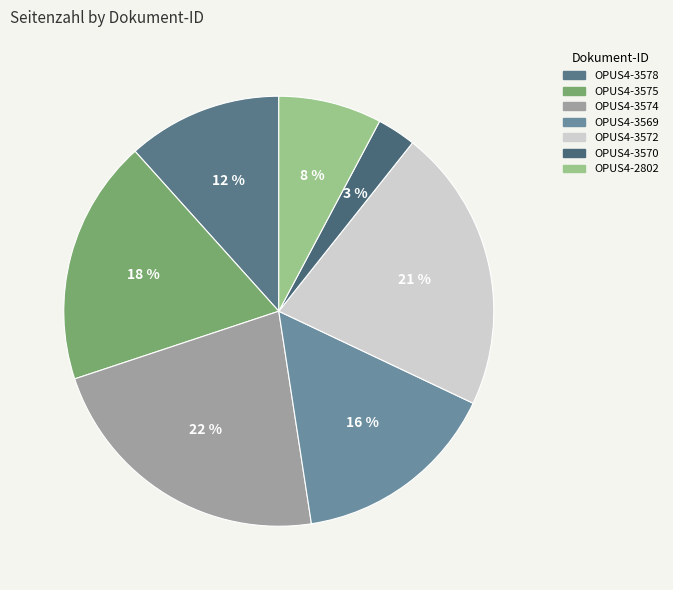

How many slices are in this pie chart?

7